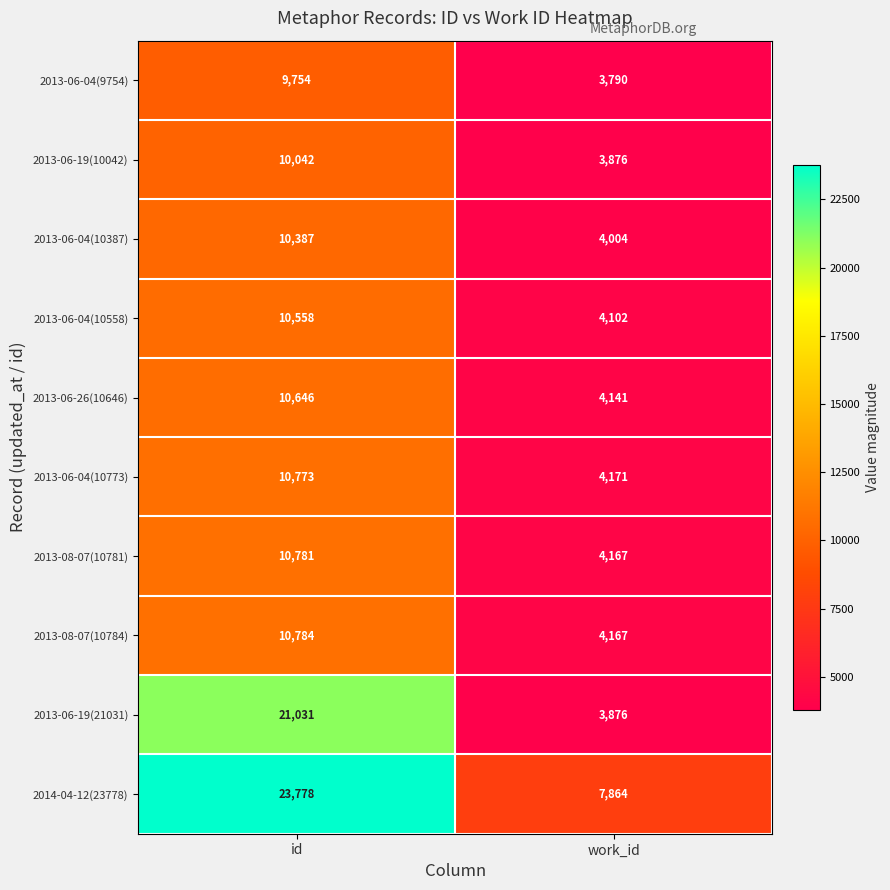

Rank the series by their maximum value, from highest to lowest.

2014-04-12(23778), 2013-06-19(21031), 2013-08-07(10784), 2013-08-07(10781), 2013-06-04(10773), 2013-06-26(10646), 2013-06-04(10558), 2013-06-04(10387), 2013-06-19(10042), 2013-06-04(9754)